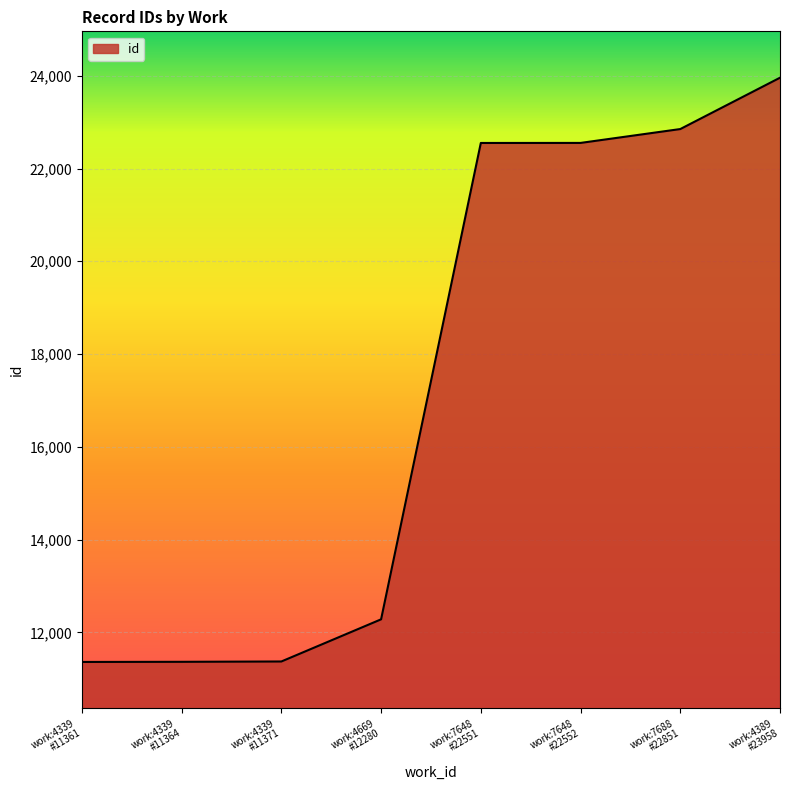

What is the minimum value shown in the chart?

11361